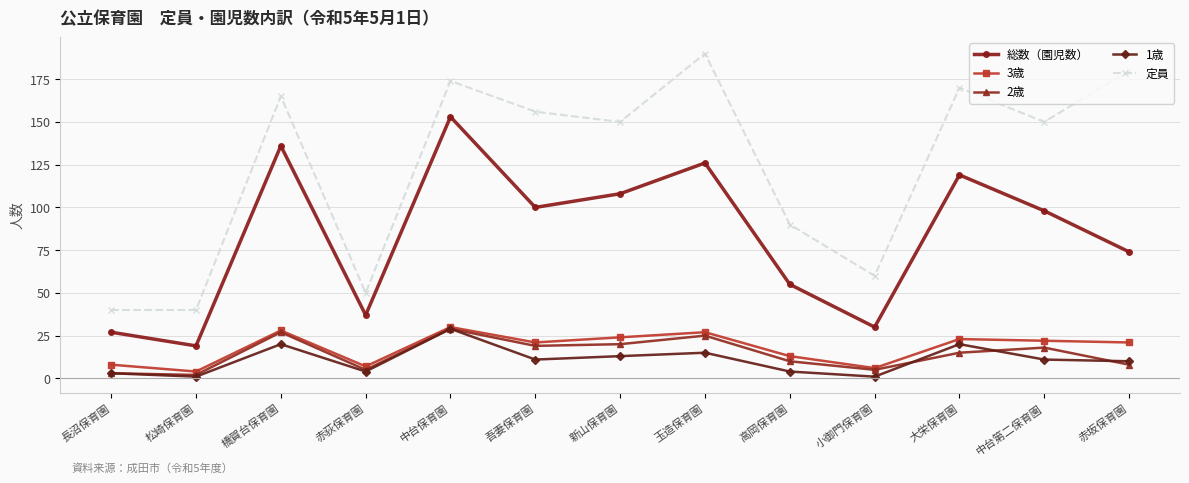

What is the sum of the 1歳 values at 高岡保育園 and 小御門保育園?

5